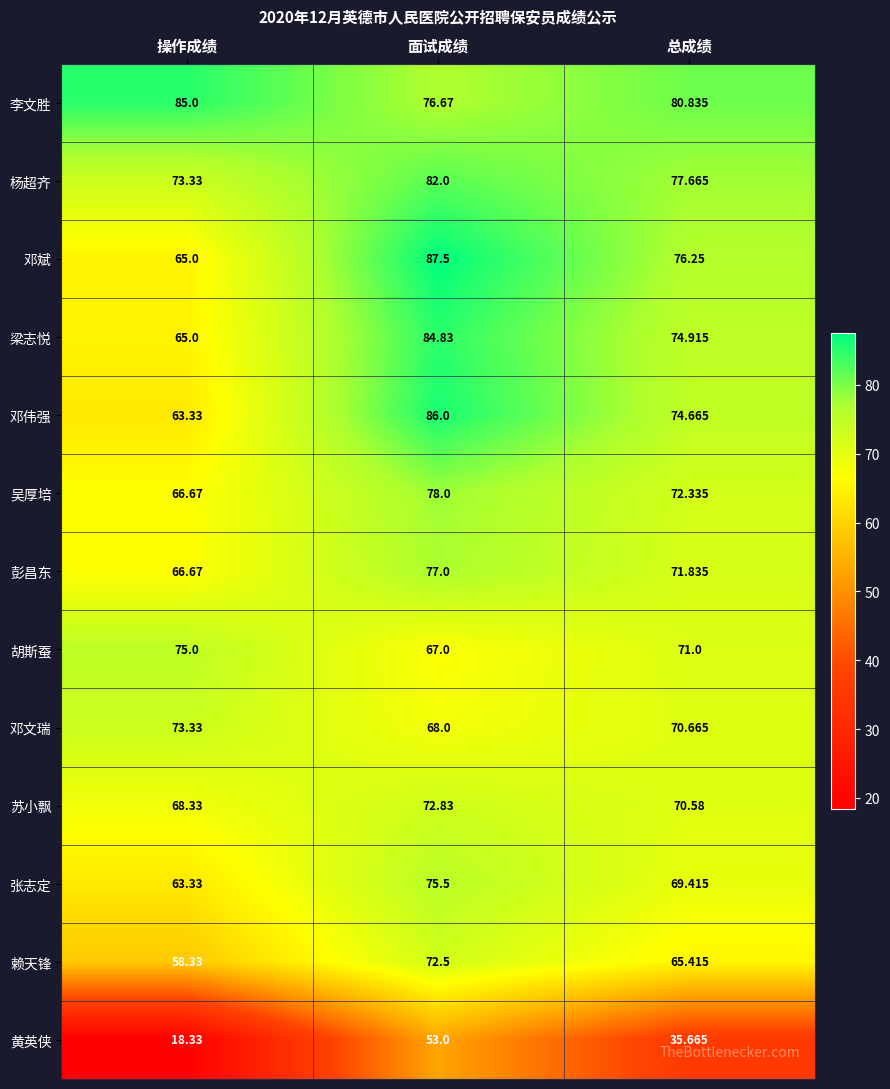

List the series in order of their peak value, highest first.

邓斌, 邓伟强, 李文胜, 梁志悦, 杨超齐, 吴厚培, 彭昌东, 张志定, 胡斯蚕, 邓文瑞, 苏小飘, 赖天锋, 黄英侠